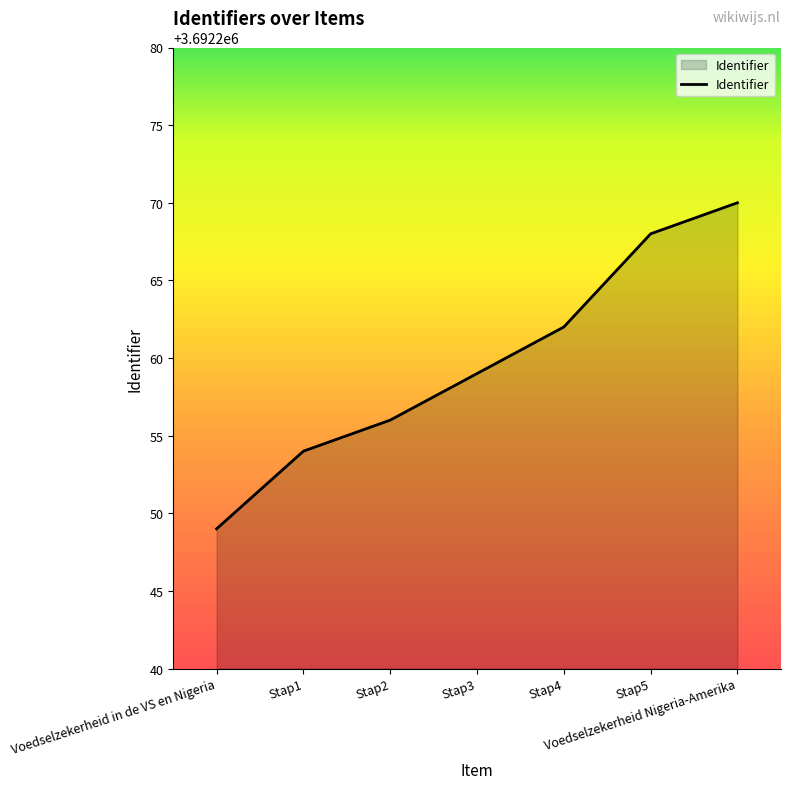

Reading left to right, transcribe all the data shown in this chart.

3692249	3692254	3692256	3692259	3692262	3692268	3692270